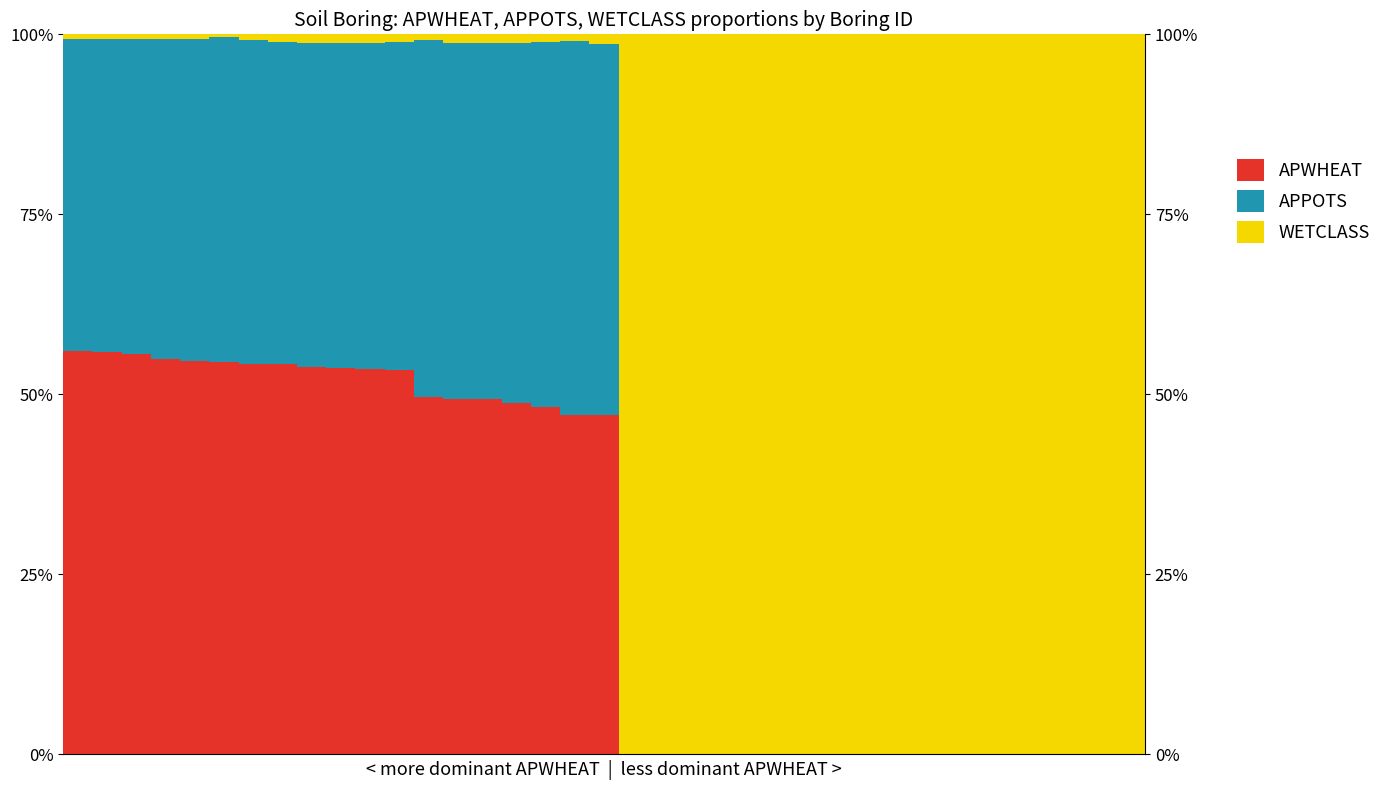

Reading right to left, list all the values displayed in this chart.

APWHEAT: 0.0	0.0	0.0	0.0	0.0	0.0	0.0	0.0	0.0	0.0	0.0	0.0	0.0	0.0	0.0	0.0	0.0	0.0	47.1	47.2	48.2	48.9	49.4	49.4	49.6	53.4	53.5	53.6	53.8	54.2	54.2	54.5	54.6	54.9	55.6	55.9	56.0
APPOTS: 0.0	0.0	0.0	0.0	0.0	0.0	0.0	0.0	0.0	0.0	0.0	0.0	0.0	0.0	0.0	0.0	0.0	0.0	51.6	51.9	50.8	50.0	49.4	49.4	49.6	45.5	45.2	45.2	45.1	44.7	45.1	45.1	44.7	44.4	43.7	43.5	43.3
WETCLASS: 100.0	100.0	100.0	100.0	100.0	100.0	100.0	100.0	100.0	100.0	100.0	100.0	100.0	100.0	100.0	100.0	100.0	100.0	1.3	0.9	1.0	1.1	1.3	1.2	0.8	1.0	1.2	1.1	1.2	1.1	0.7	0.4	0.7	0.7	0.7	0.7	0.7